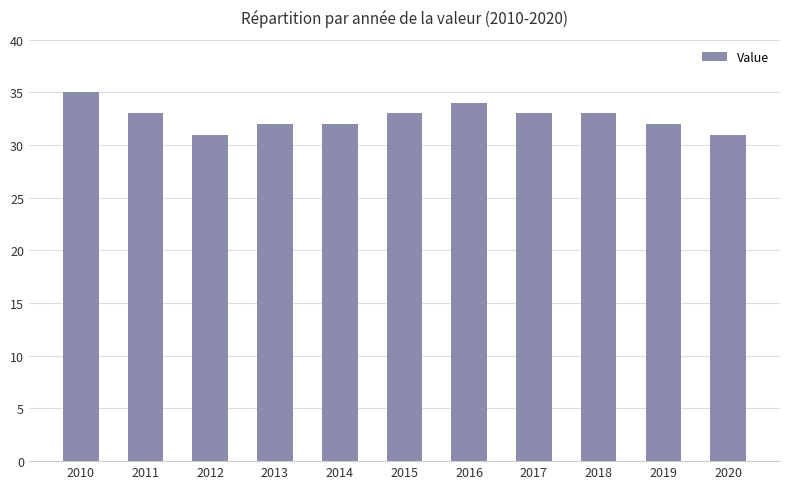

What is the value of the 4th bar from the left?

32